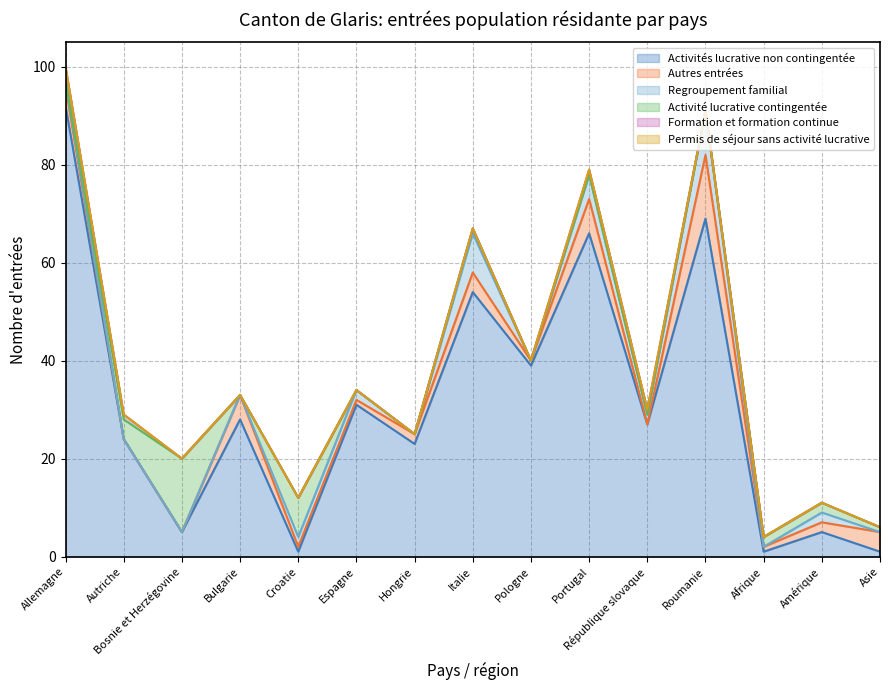

What are all the series names shown in the legend?

Activités lucrative non contingentée, Autres entrées, Regroupement familial, Activité lucrative contingentée, Formation et formation continue, Permis de séjour sans activité lucrative